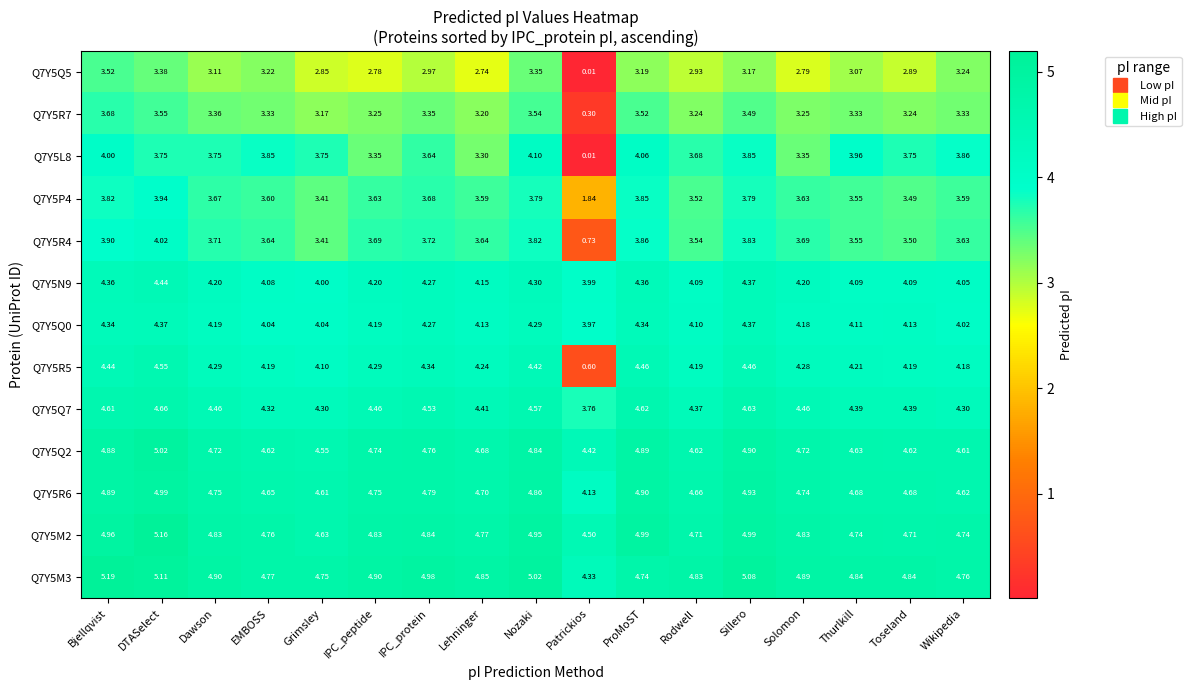

Which category has the lowest value across all series?

Patrickios